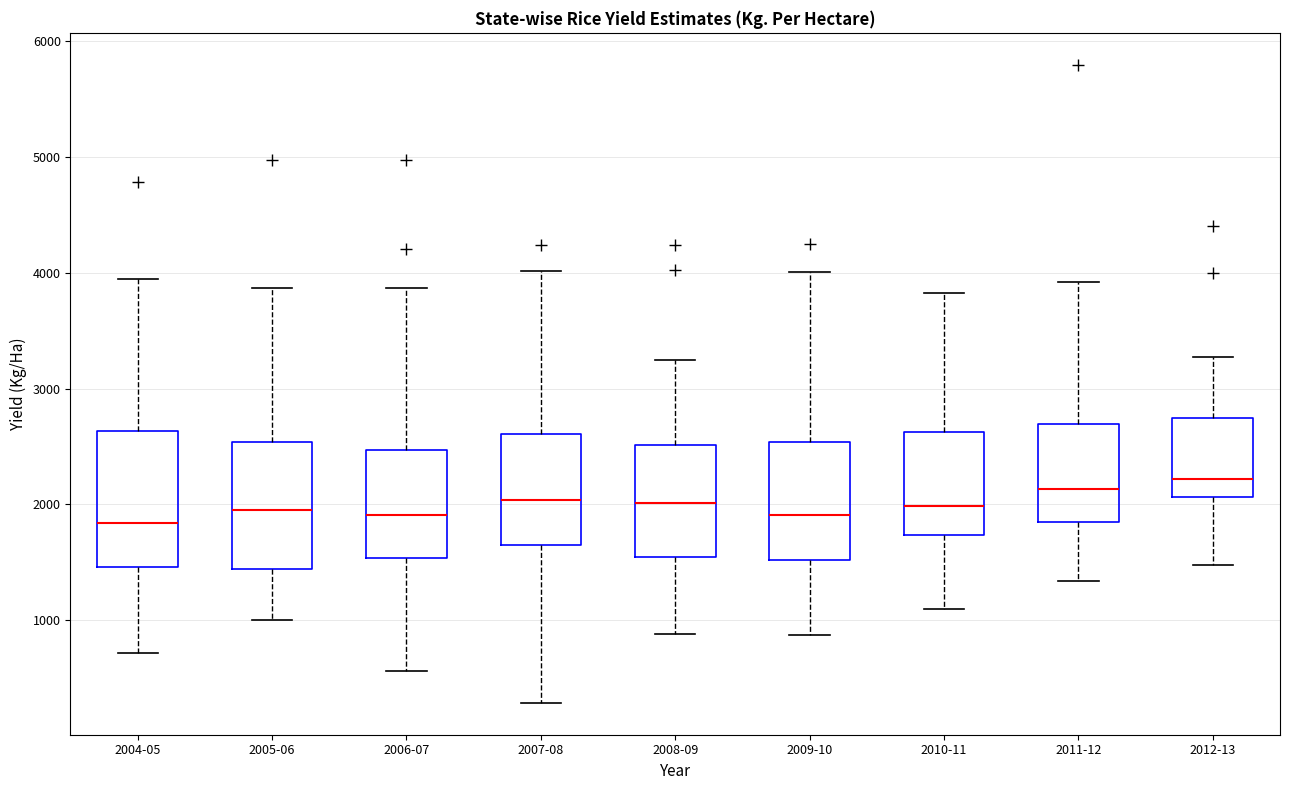

Reading left to right, transcribe this box plot: for each box, give where its median line is, the range the box spans, and where its two whiskers end, as read against the y-axis. The values are not printed on the chart, so give them approximately, as read against the axis.

2004-05: median 1800, box 1500 to 2600, whiskers 700 to 3900
2005-06: median 2000, box 1400 to 2500, whiskers 1000 to 3900
2006-07: median 1900, box 1500 to 2500, whiskers 600 to 3900
2007-08: median 2000, box 1600 to 2600, whiskers 300 to 4000
2008-09: median 2000, box 1500 to 2500, whiskers 900 to 3200
2009-10: median 1900, box 1500 to 2500, whiskers 900 to 4000
2010-11: median 2000, box 1700 to 2600, whiskers 1100 to 3800
2011-12: median 2100, box 1900 to 2700, whiskers 1300 to 3900
2012-13: median 2200, box 2100 to 2700, whiskers 1500 to 3300